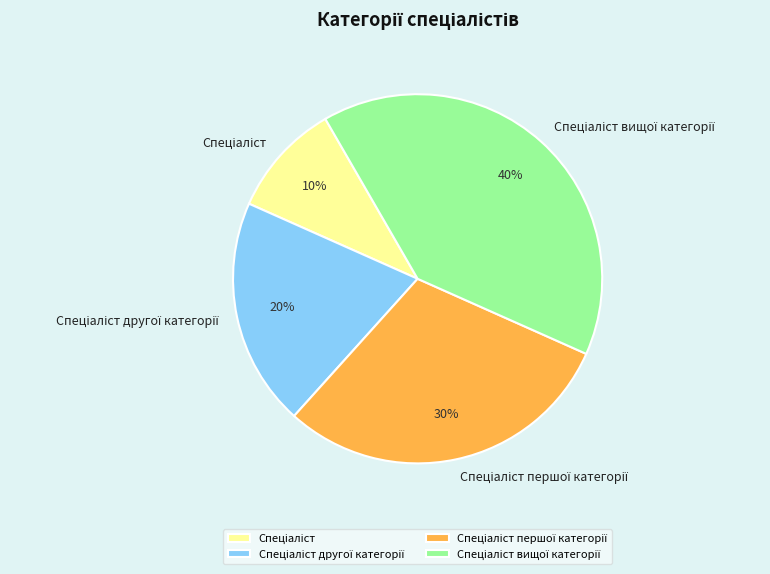

Count the number of slices in the pie.

4